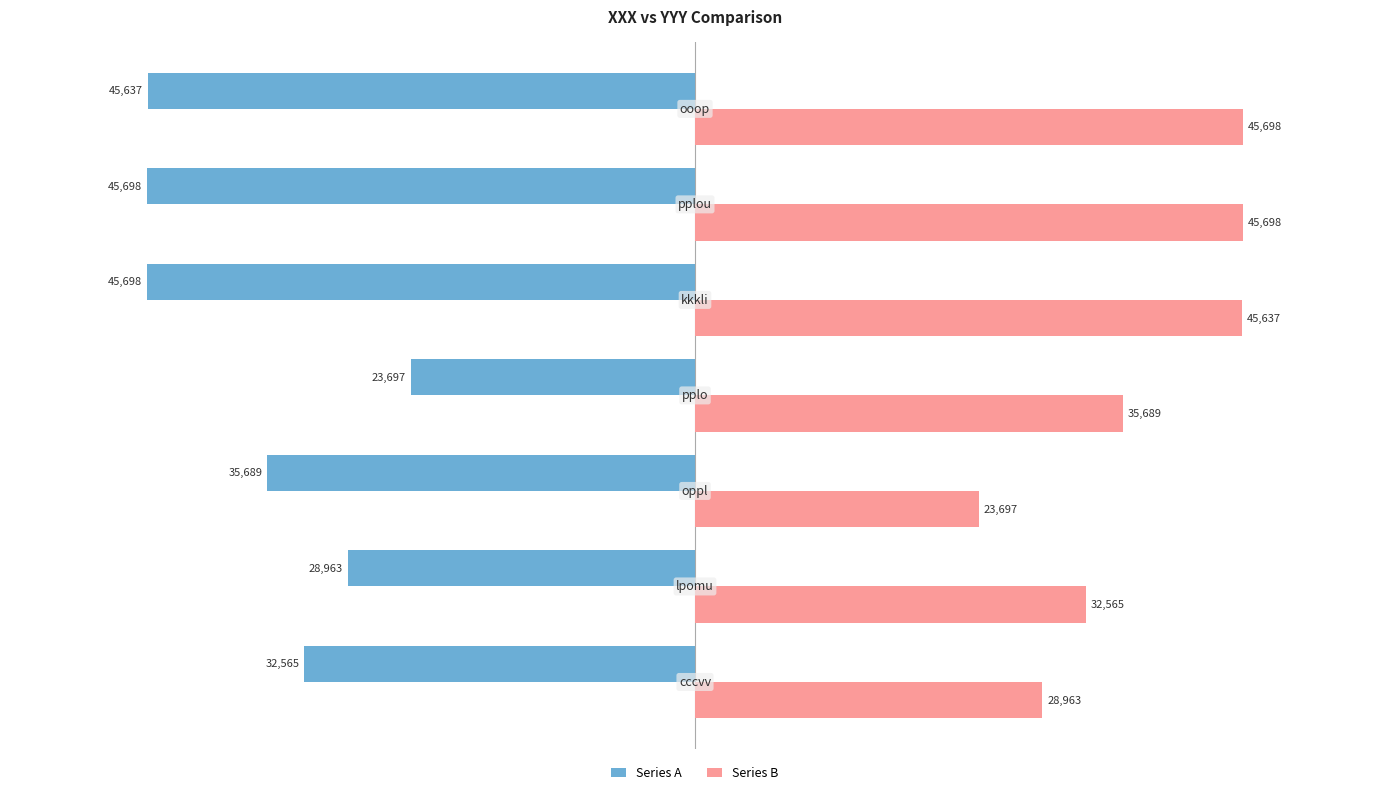

Rank the series by their maximum value, from lowest to highest.

Series A, Series B